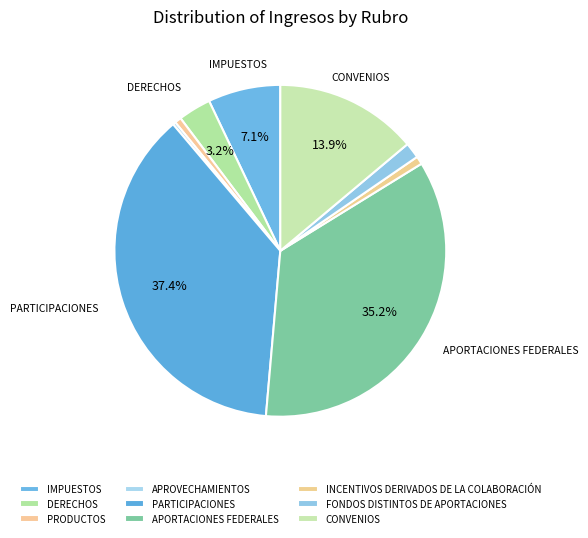

How many slices are in this pie chart?

9